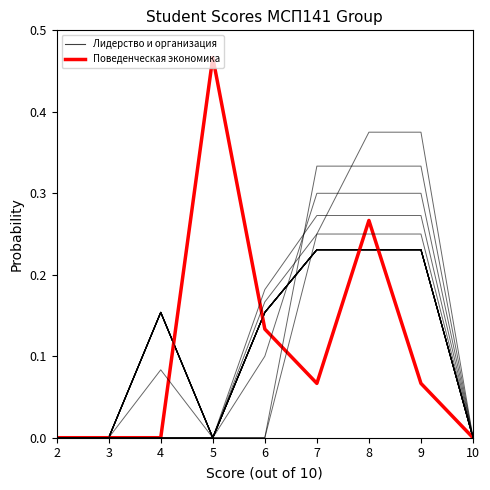

What is the value of the Поведенческая экономика point at the 4th from the left?

0.5